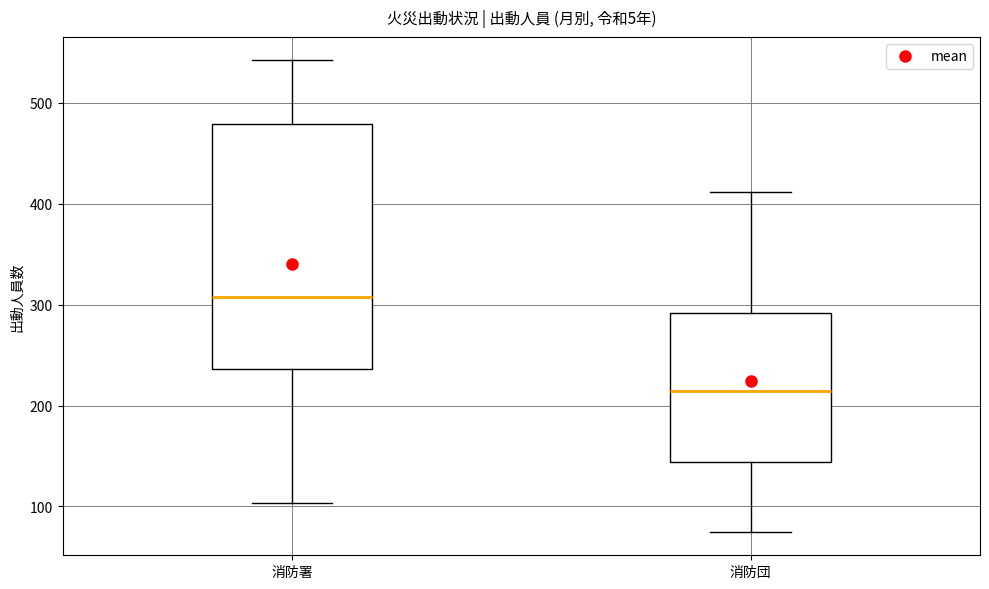

Where is the lower edge of the box for 消防団 on the y-axis? The values are not printed on the chart, so give them approximately, as read against the axis.

140